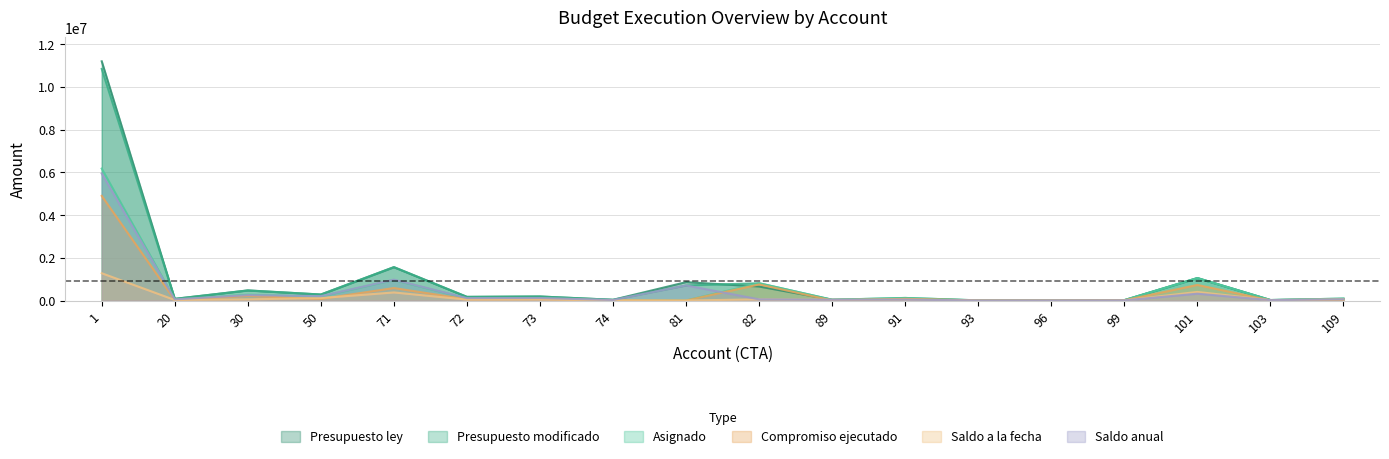

Is the value of Saldo anual at 89 greater than the value of Compromiso ejecutado at 109?

Yes